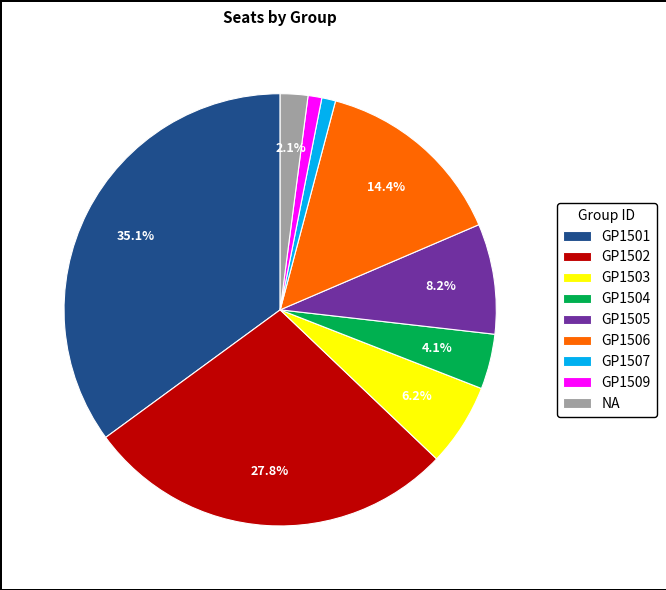

Between GP1503 and GP1505, which is larger?

GP1505